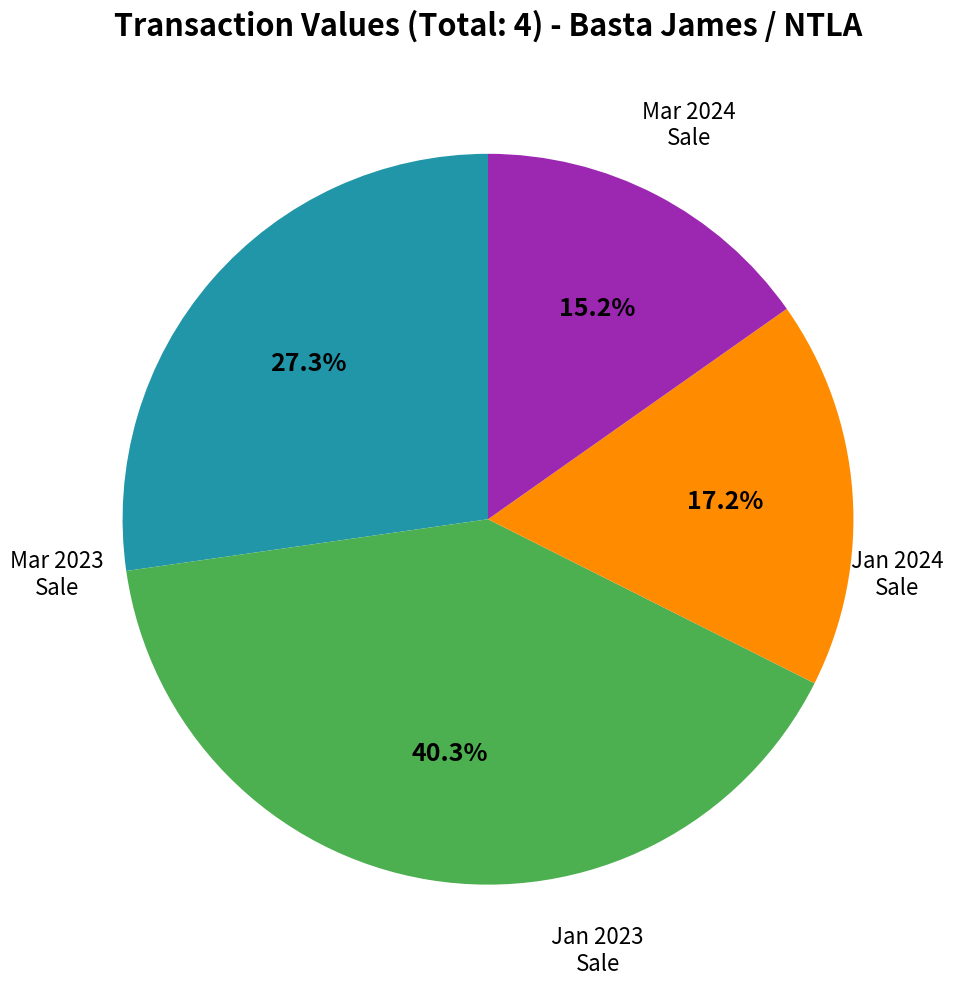

How many segments does this pie chart have?

4